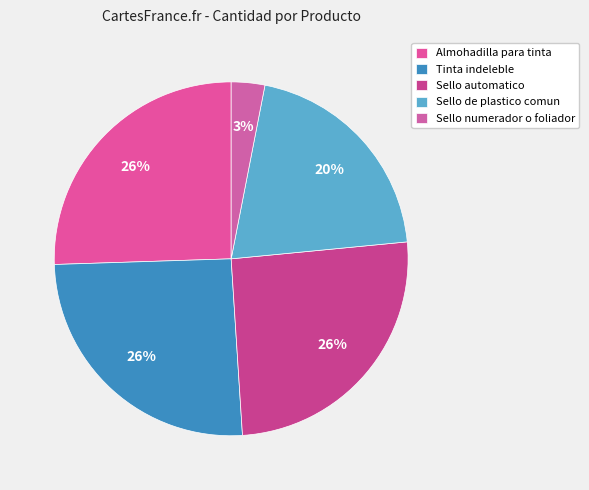

What percentage is the Tinta indeleble slice, to the nearest percent?

26%